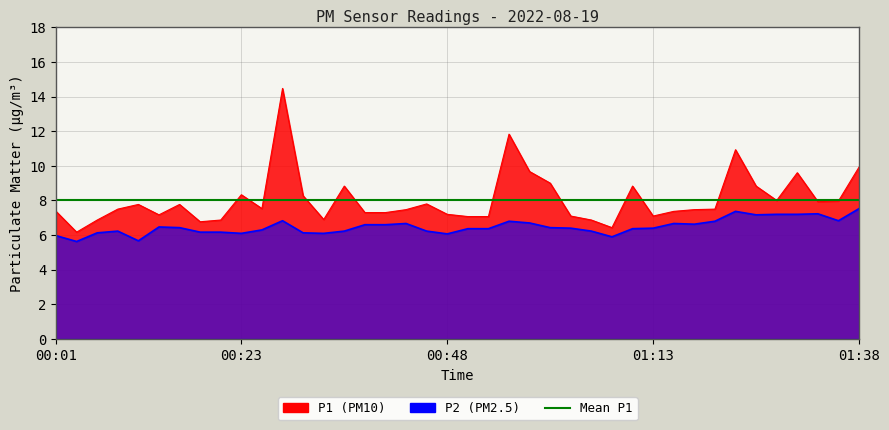

At which category is the sum across all series the highest?

00:28